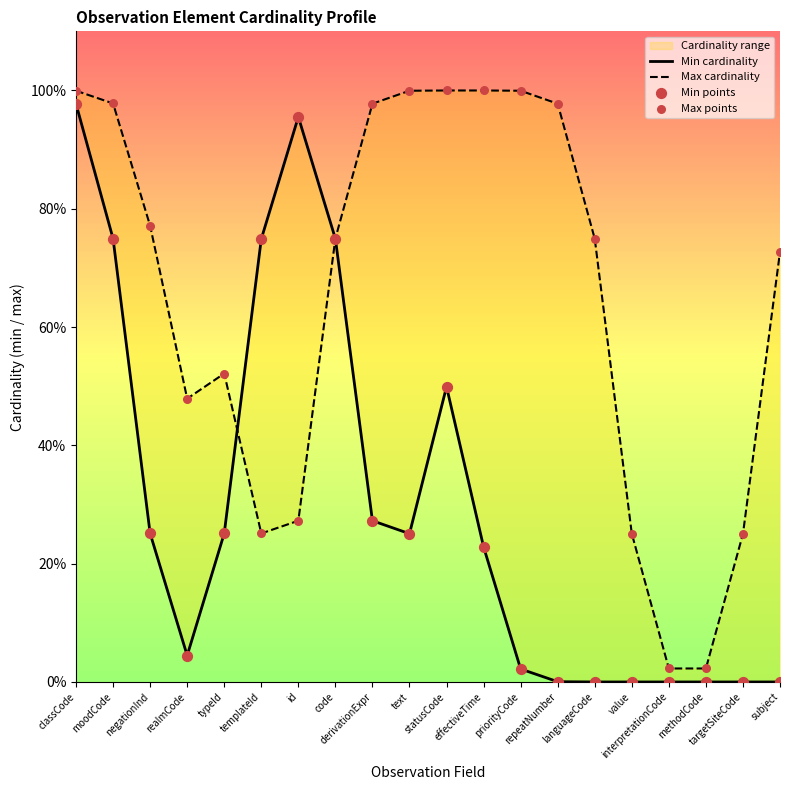

Which series contains the lowest Y value?

Min cardinality